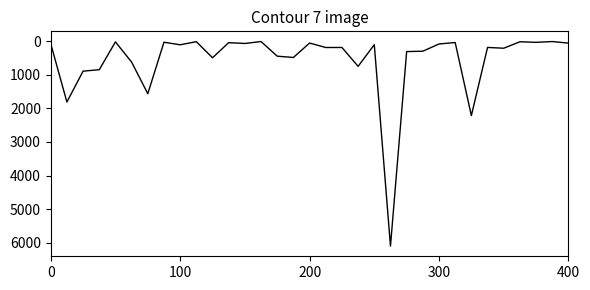

What is the maximum value shown in the chart?

6096